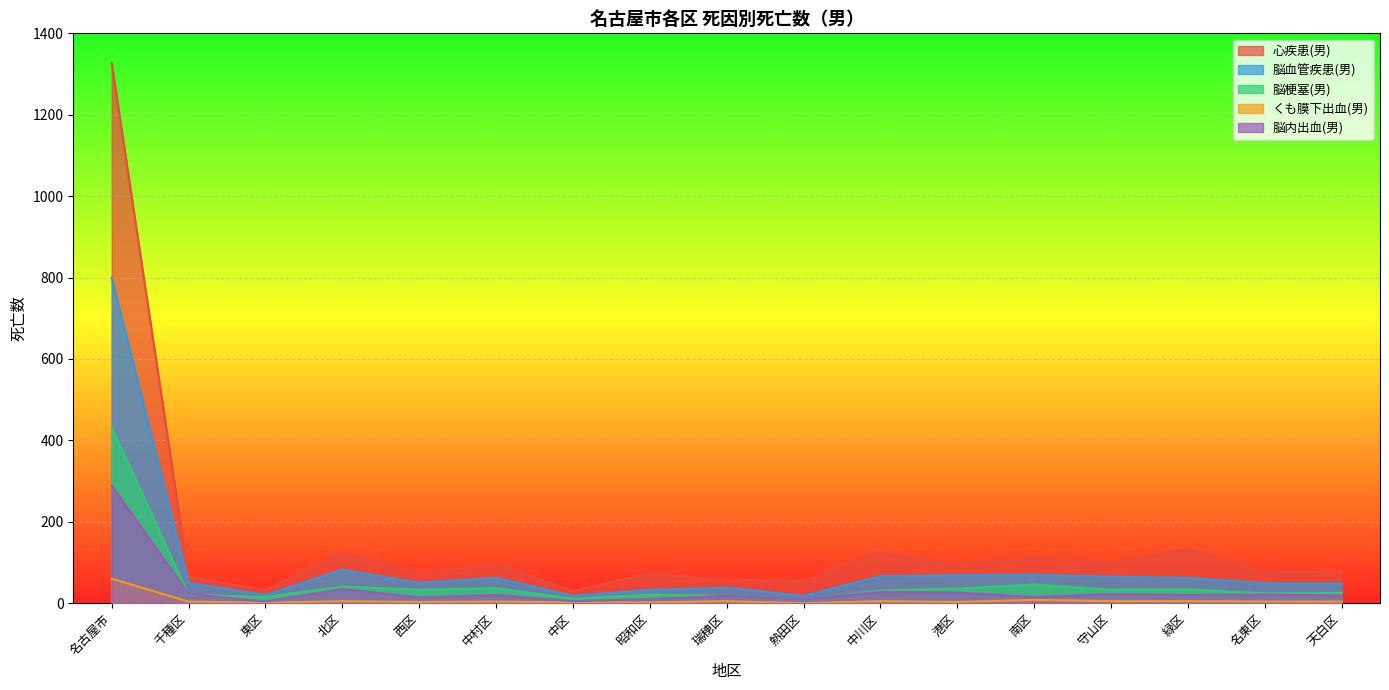

Which series has the largest range (max minus min)?

心疾患(男)